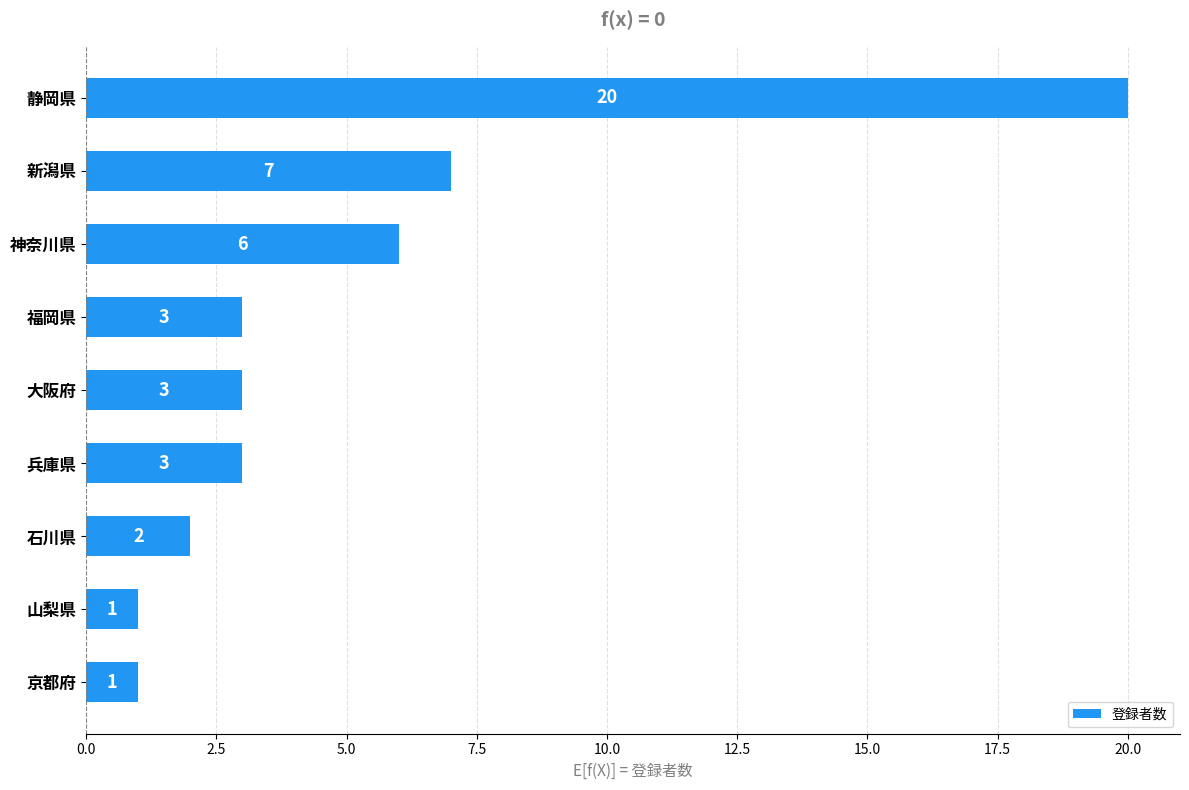

True or false: the data shows 10 at 静岡県.

False